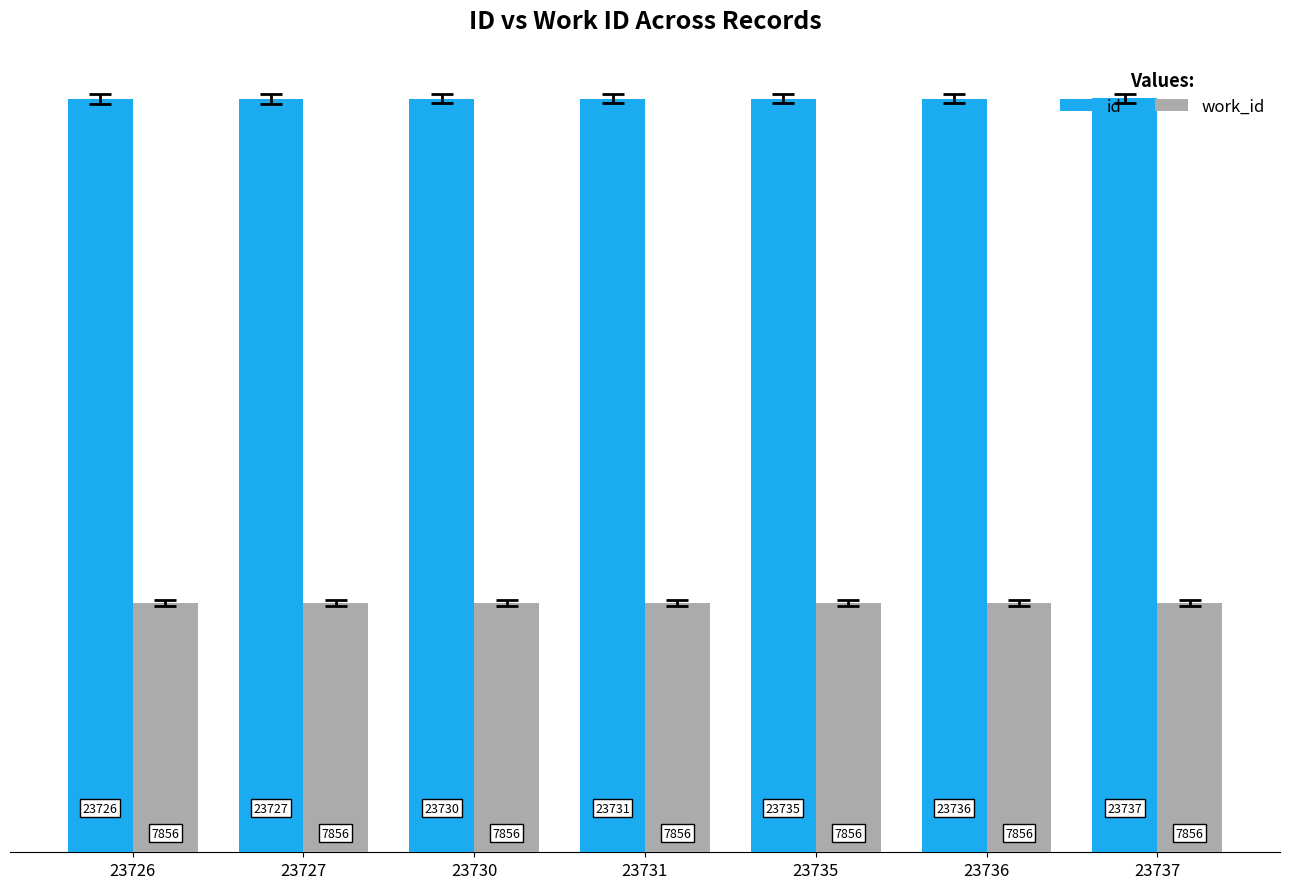

Between 23736 and 23737, which series saw the biggest shift?

id